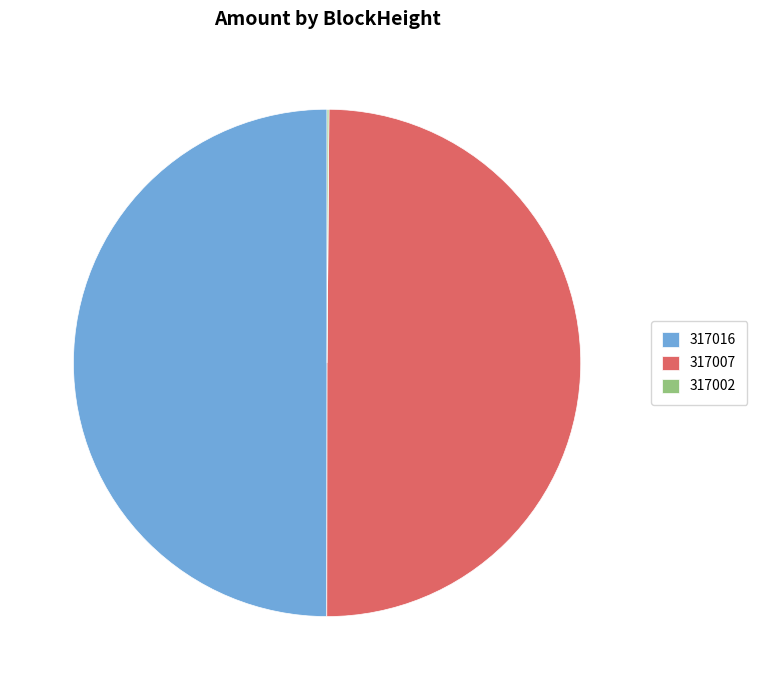

The 317016 slice represents 59% of the pie. True or false?

False